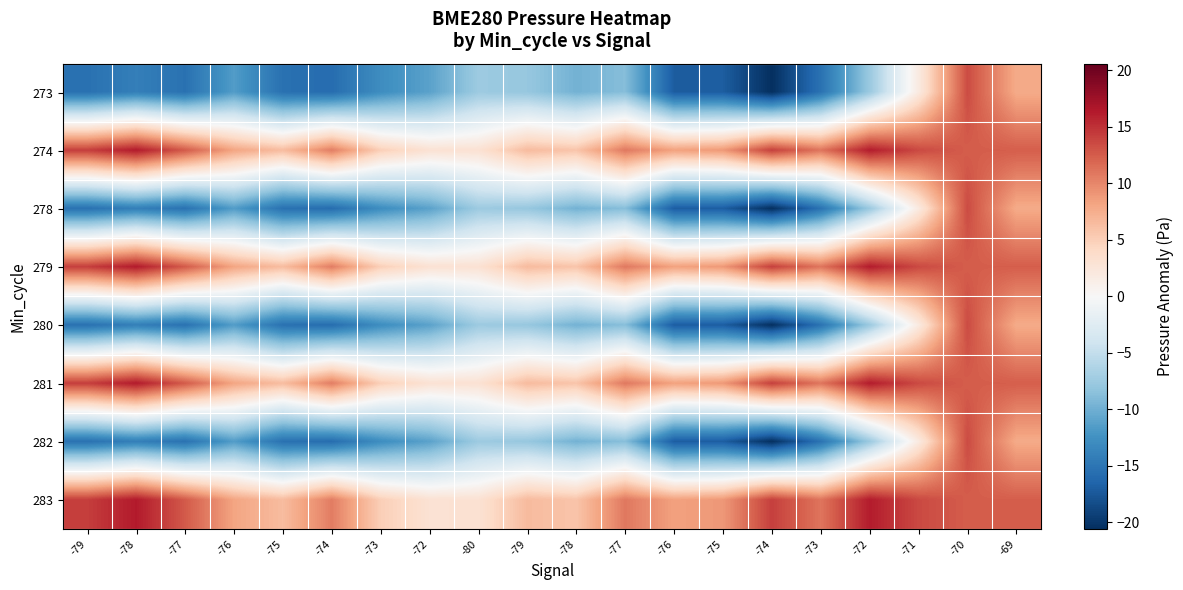

At which category is the sum across all series the highest?

-70